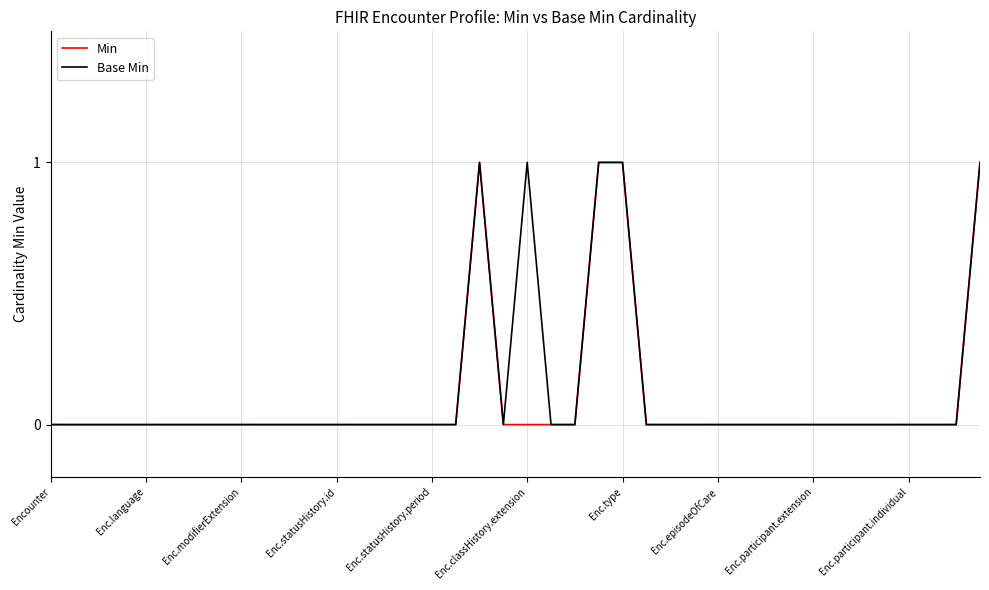

What are all the series names shown in the legend?

Min, Base Min